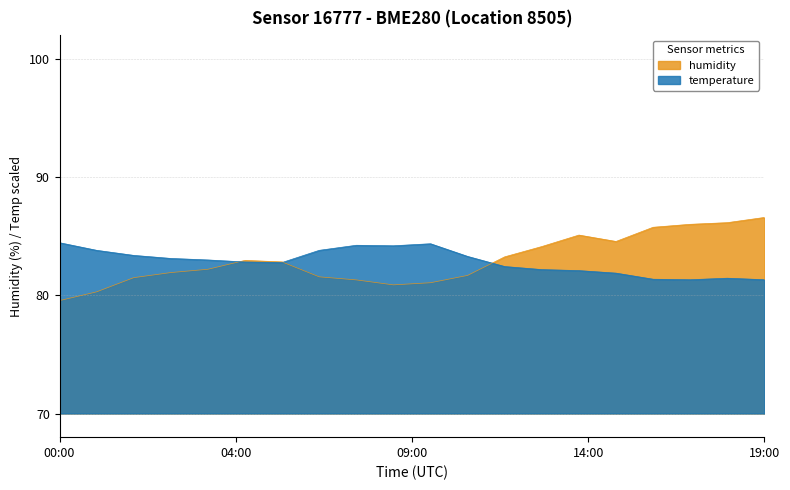

Which series has the largest range (max minus min)?

humidity